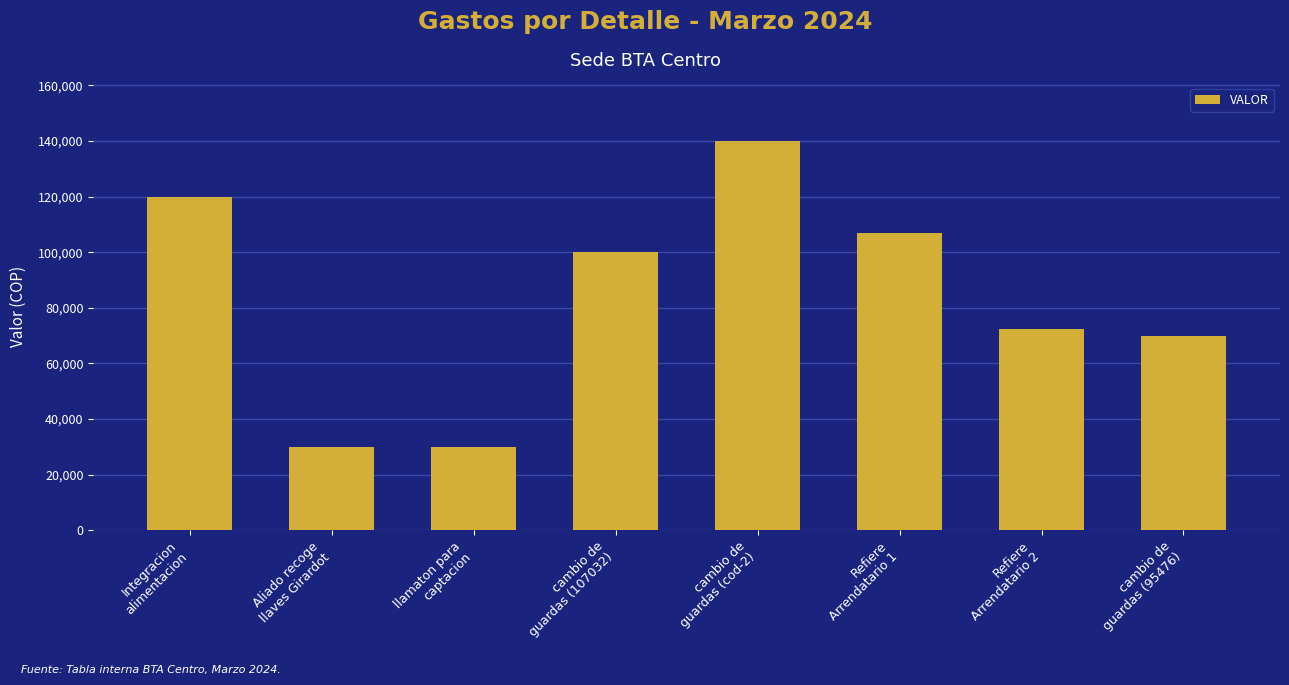

What is the difference between the maximum and minimum values?

110000